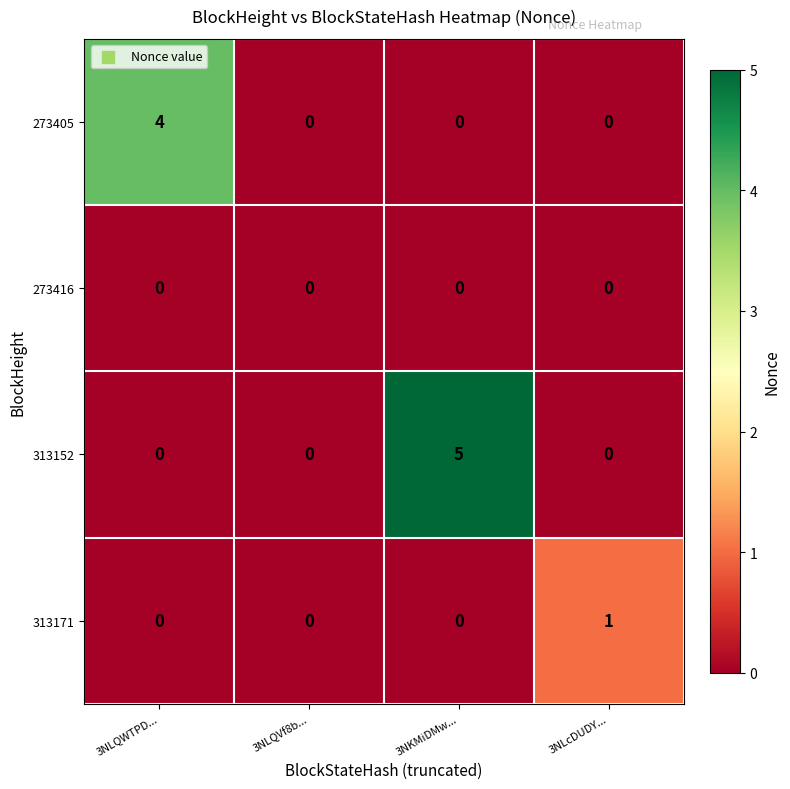

Reading right to left, what are all the values shown in this chart?

273405: 0	0	0	4
273416: 0	0	0	0
313152: 0	5	0	0
313171: 1	0	0	0